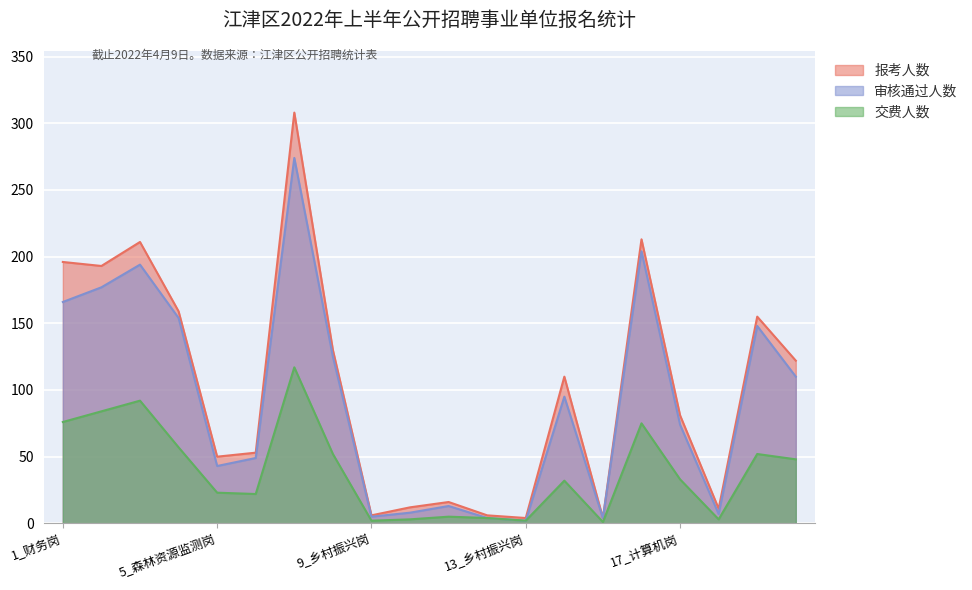

How many values in the 审核通过人数 series are below 95?

10